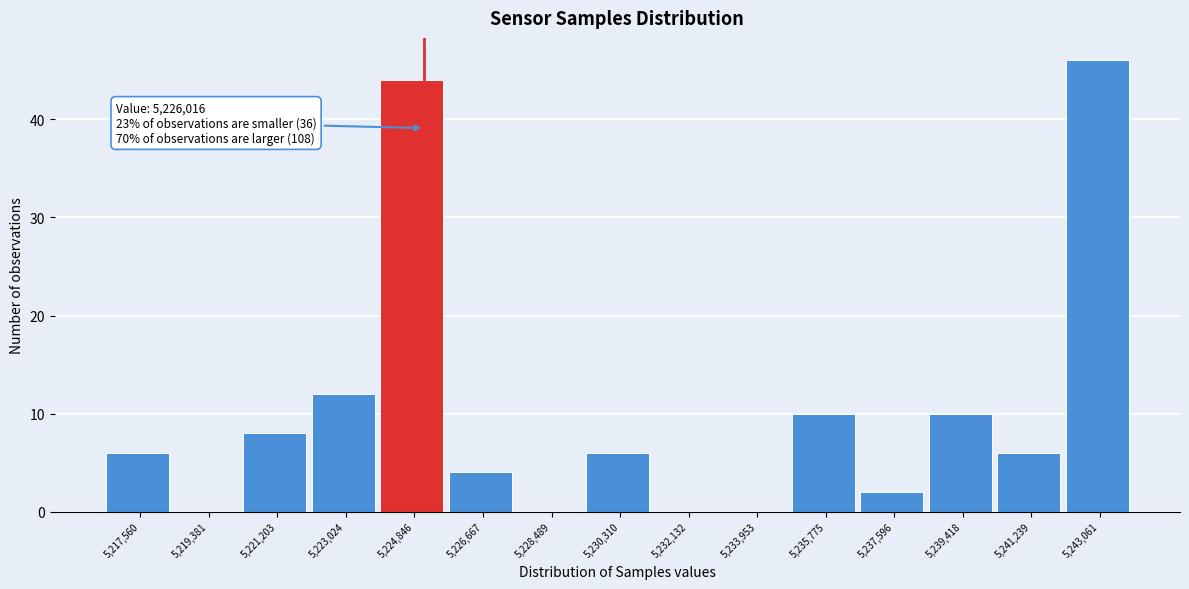

Reading left to right, list all the values displayed in this chart.

5,217,560=6	5,219,381=0	5,221,203=8	5,223,024=12	5,224,846=44	5,226,667=4	5,228,489=0	5,230,310=6	5,232,132=0	5,233,953=0	5,235,775=10	5,237,596=2	5,239,418=10	5,241,239=6	5,243,061=46